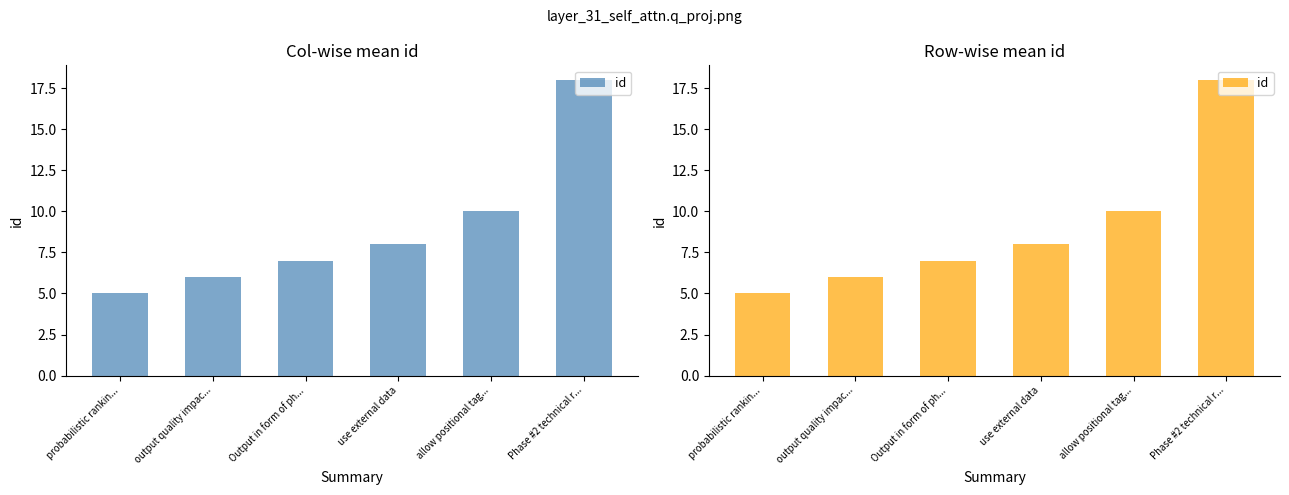

Rank the categories by value from highest to lowest.

Phase #2 technical r..., allow positional tag..., use external data, Output in form of ph..., output quality impac..., probabilistic rankin...